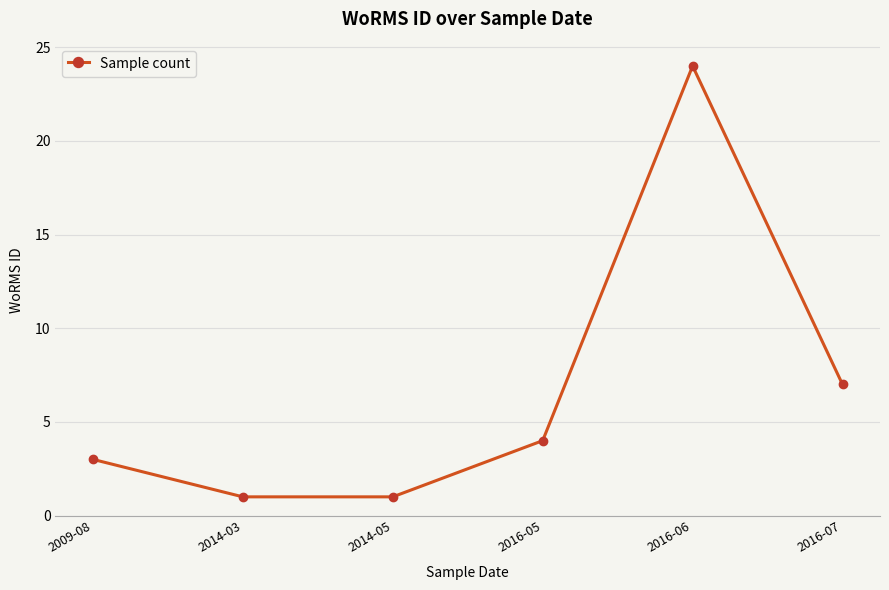

Reading right to left, list all the values displayed in this chart.

7	24	4	1	1	3